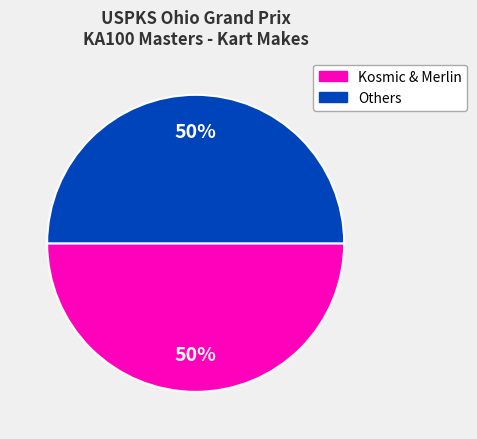

To the nearest percent, what is the average slice percentage?

50%